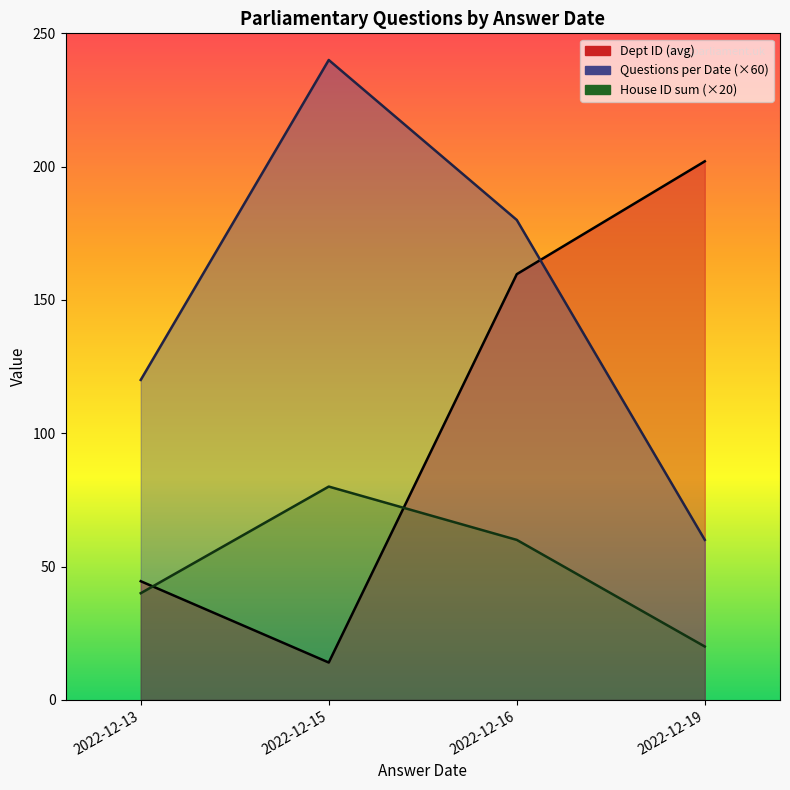

At 2022-12-16, list the series in order from smallest to largest.

House ID sum (×20), Dept ID (avg), Questions per Date (×60)